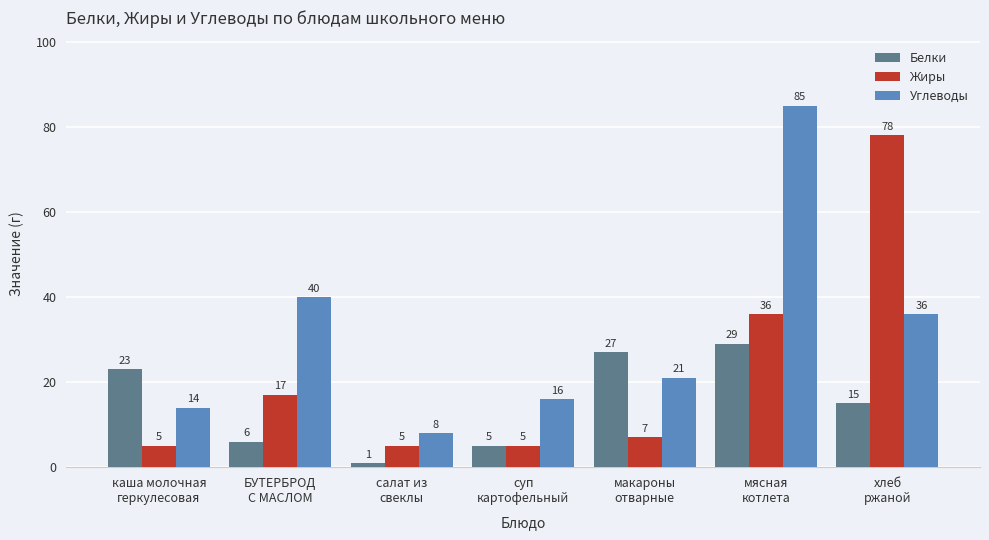

Where does the Углеводы series first go above 21?

БУТЕРБРОД
С МАСЛОМ